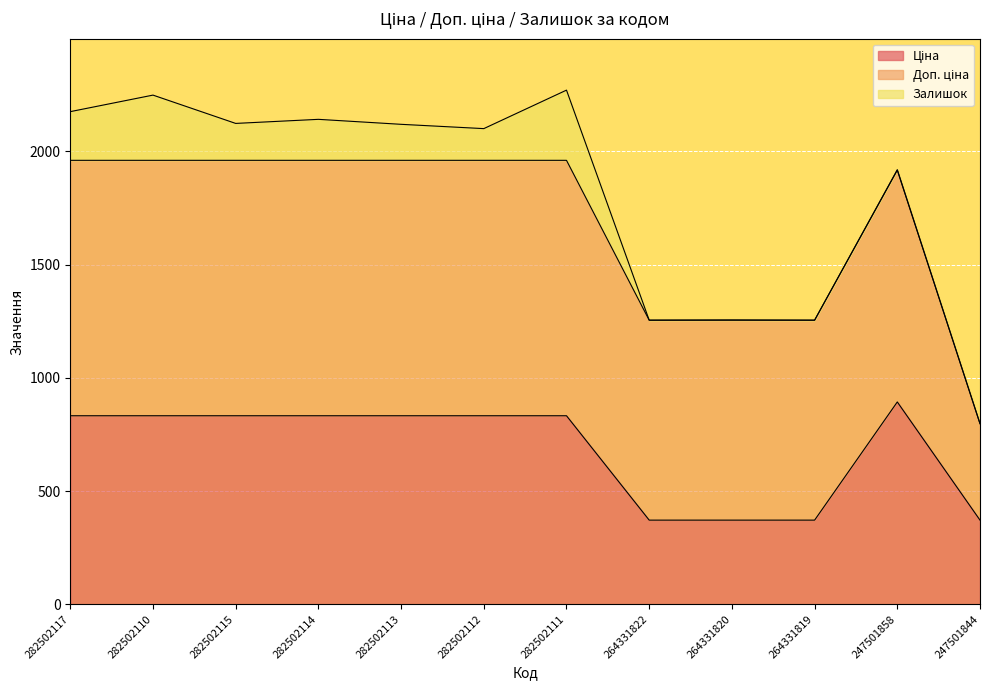

Reading left to right, extract all data points from this chart.

Ціна: 832.4	832.4	832.4	832.4	832.4	832.4	832.4	371.4	371.4	371.4	893.3	371.3
Доп. ціна: 1128.0	1128.0	1128.0	1128.0	1128.0	1128.0	1128.0	883.0	883.0	883.0	1023.7	426.0
Залишок: 215.0	288.0	163.0	181.0	159.0	140.0	310.0	0.0	1.0	0.0	2.0	0.0